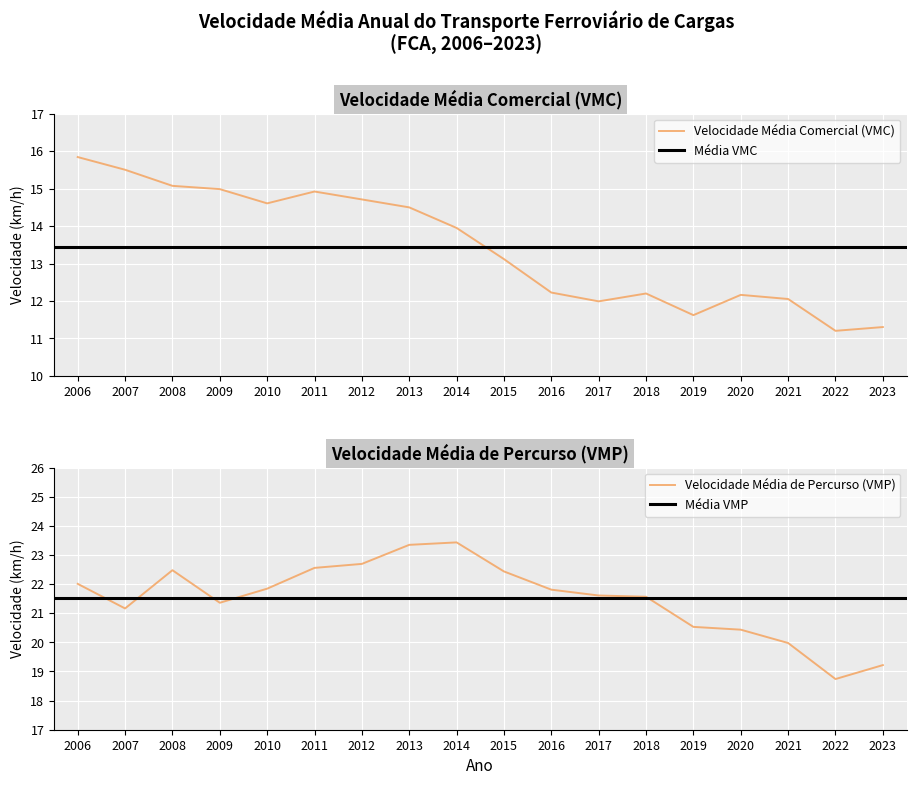

True or false: Velocidade Média Comercial (VMC) and Velocidade Média de Percurso (VMP) cross at least once.

False